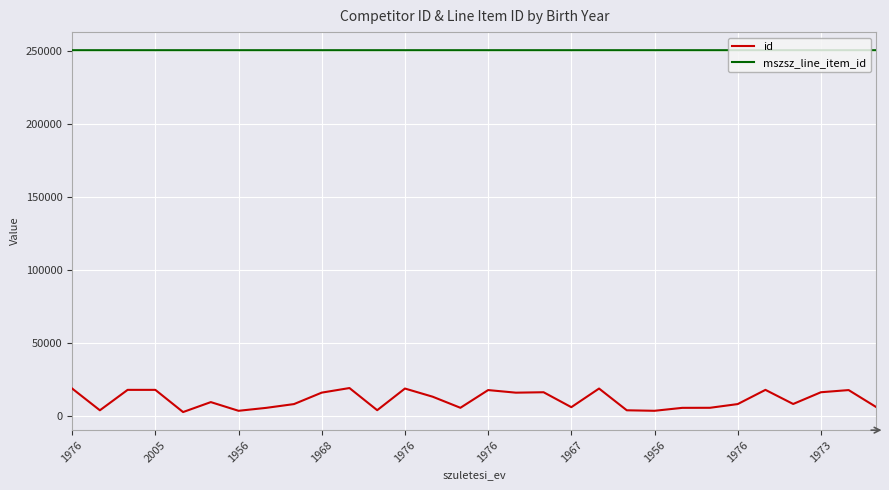

Does the chart display data point markers on the line(s)?

No